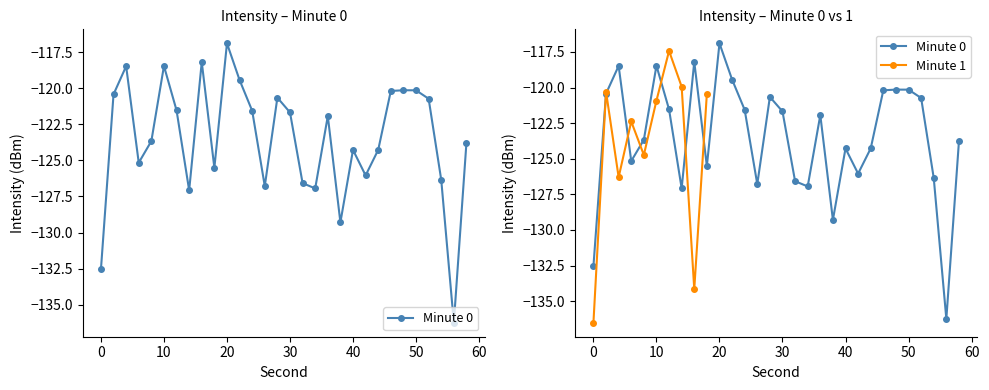

What is the maximum value shown in the chart?

-116.9